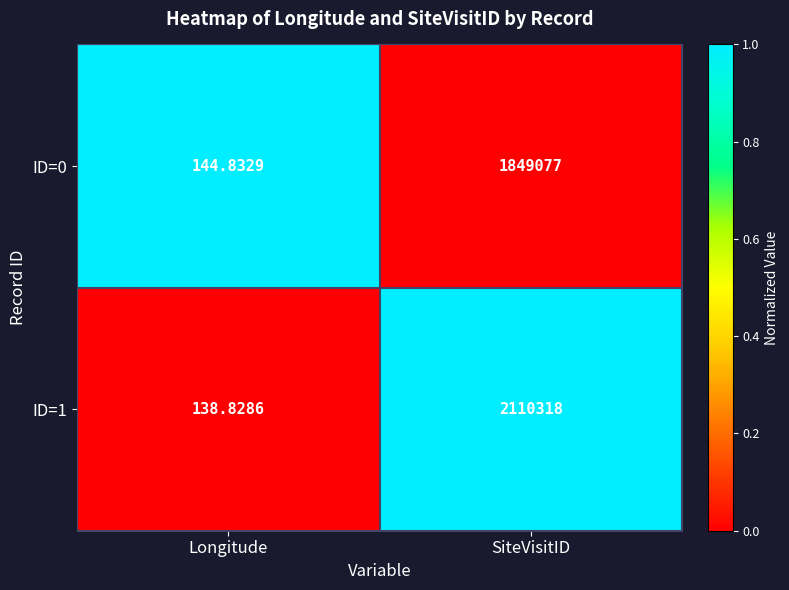

At which category is the sum across all series the highest?

SiteVisitID